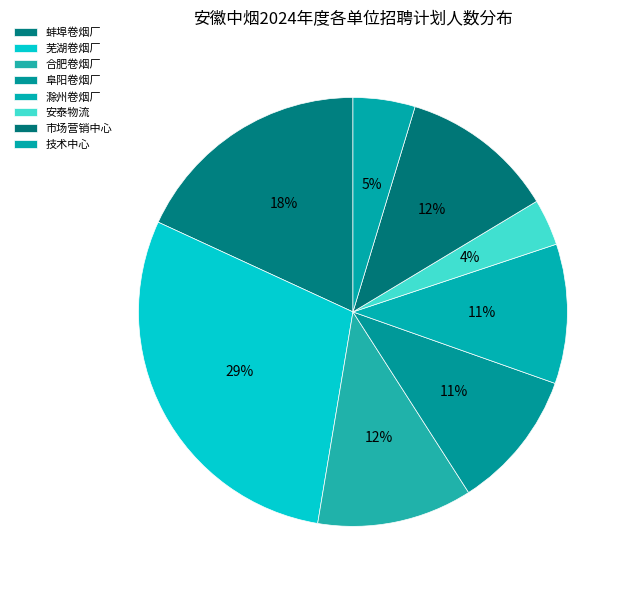

To the nearest percent, what is the average slice percentage?

12%